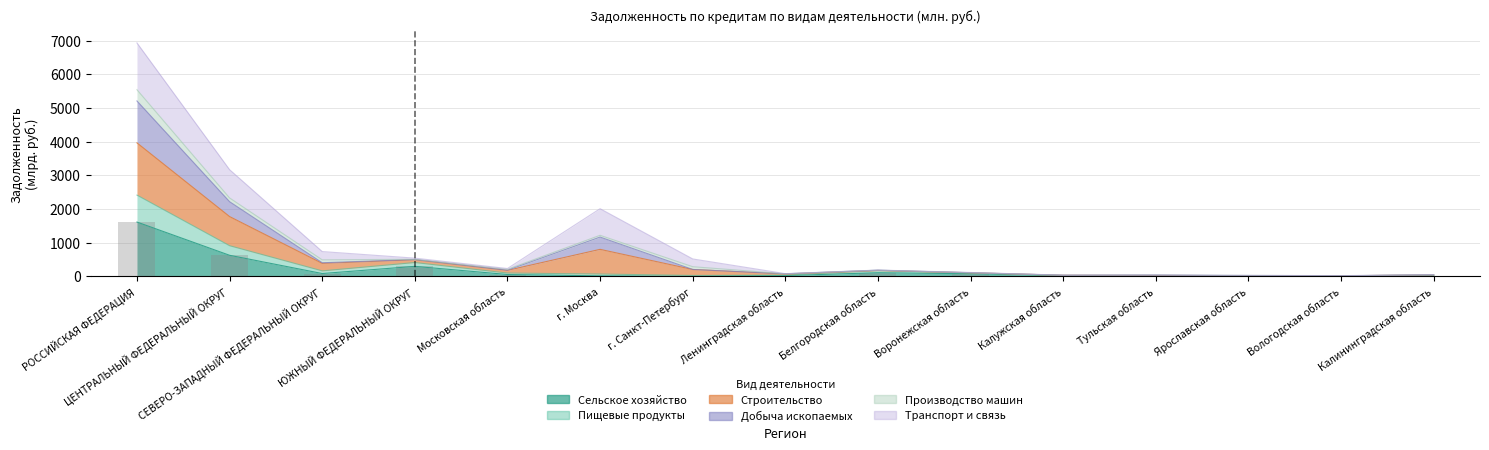

Read the Строительство value at Калужская область.

37.5